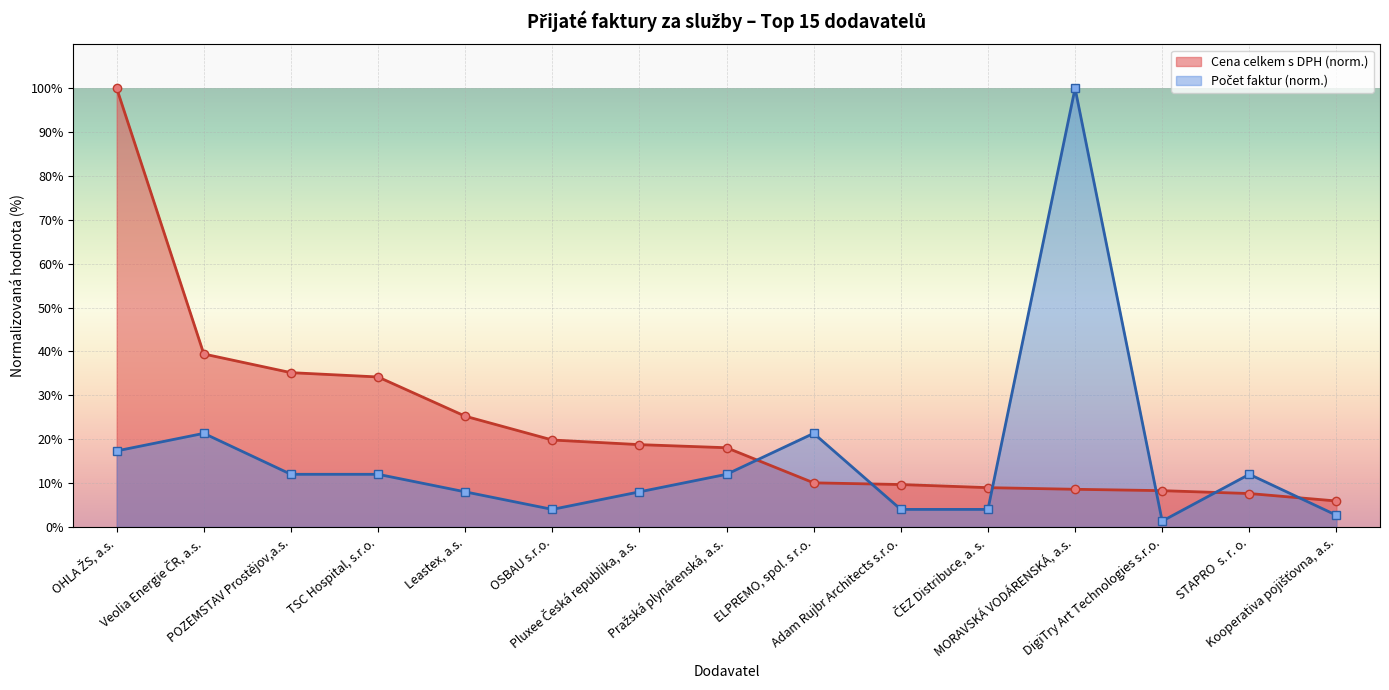

What is the greatest value displayed?

100.0